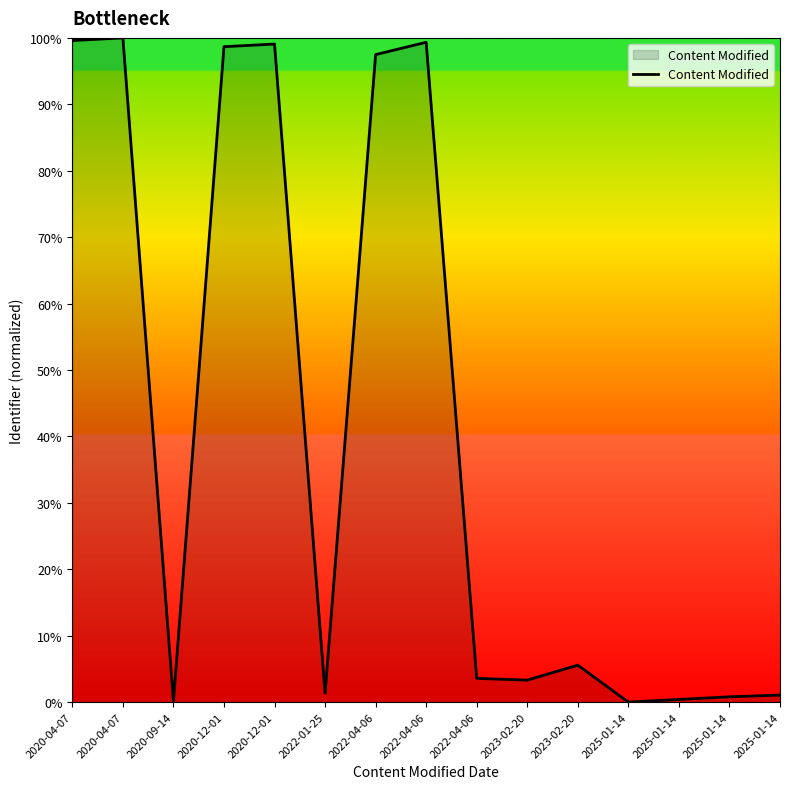

The chart shows a value of 3.6 at 2022-04-06. True or false?

True